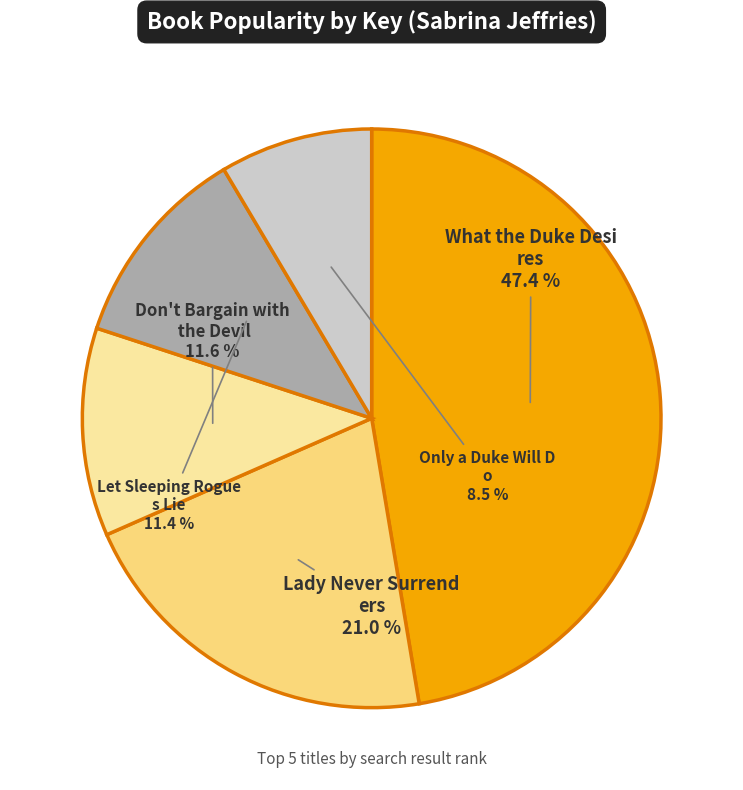

Is there a majority slice in this chart?

No